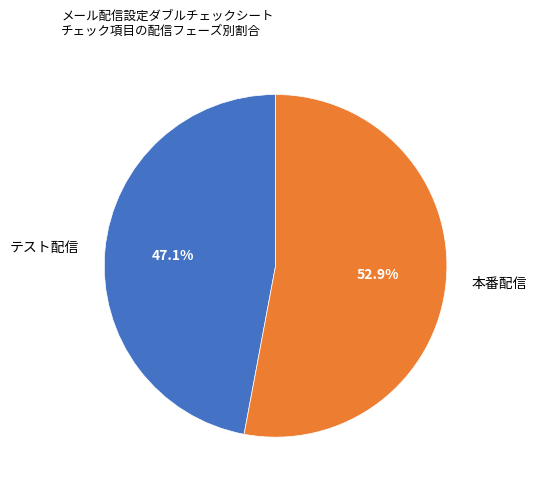

Which has a higher value, 本番配信 or テスト配信?

本番配信